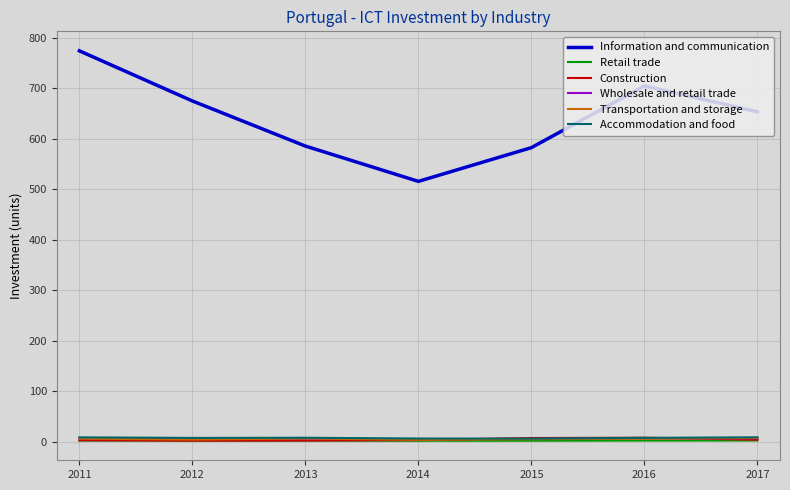

True or false: Transportation and storage and Information and communication cross at least once.

False